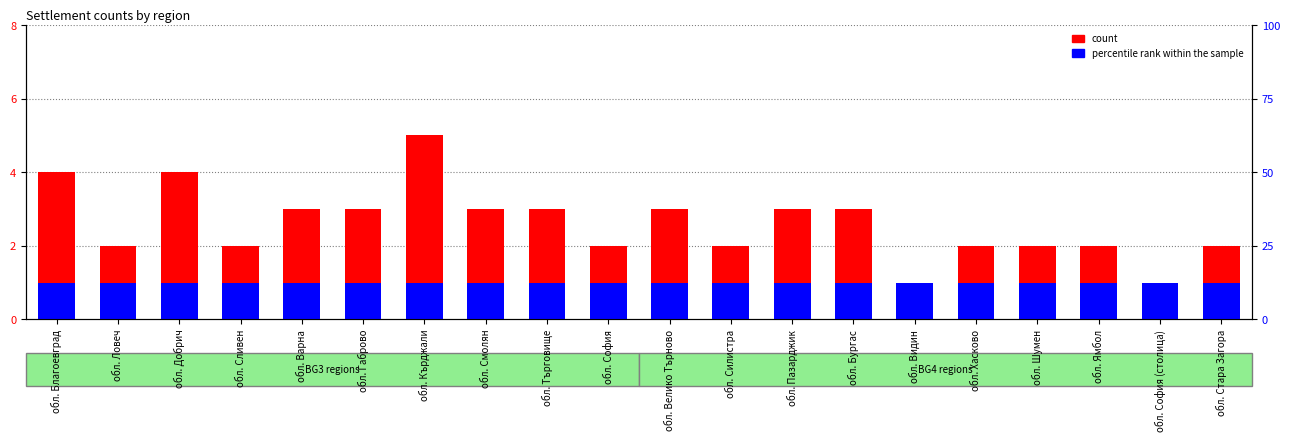

How many values in the count series are below 3?

10